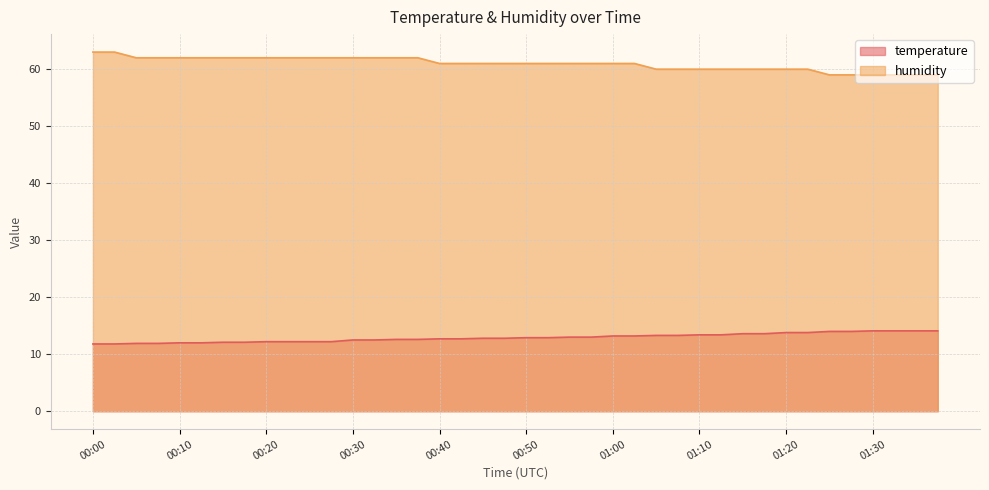

At which category is the sum across all series the highest?

00:00